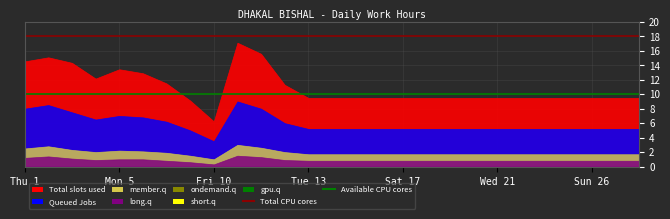

True or false: Total CPU cores and Available CPU cores cross at least once.

False